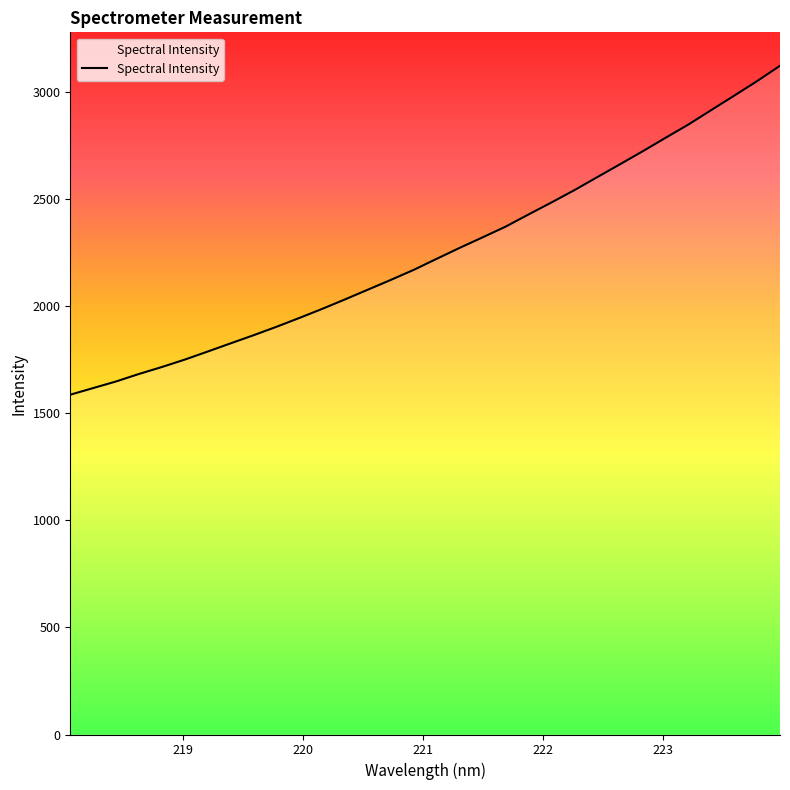

What is the minimum value shown in the chart?

1587.8